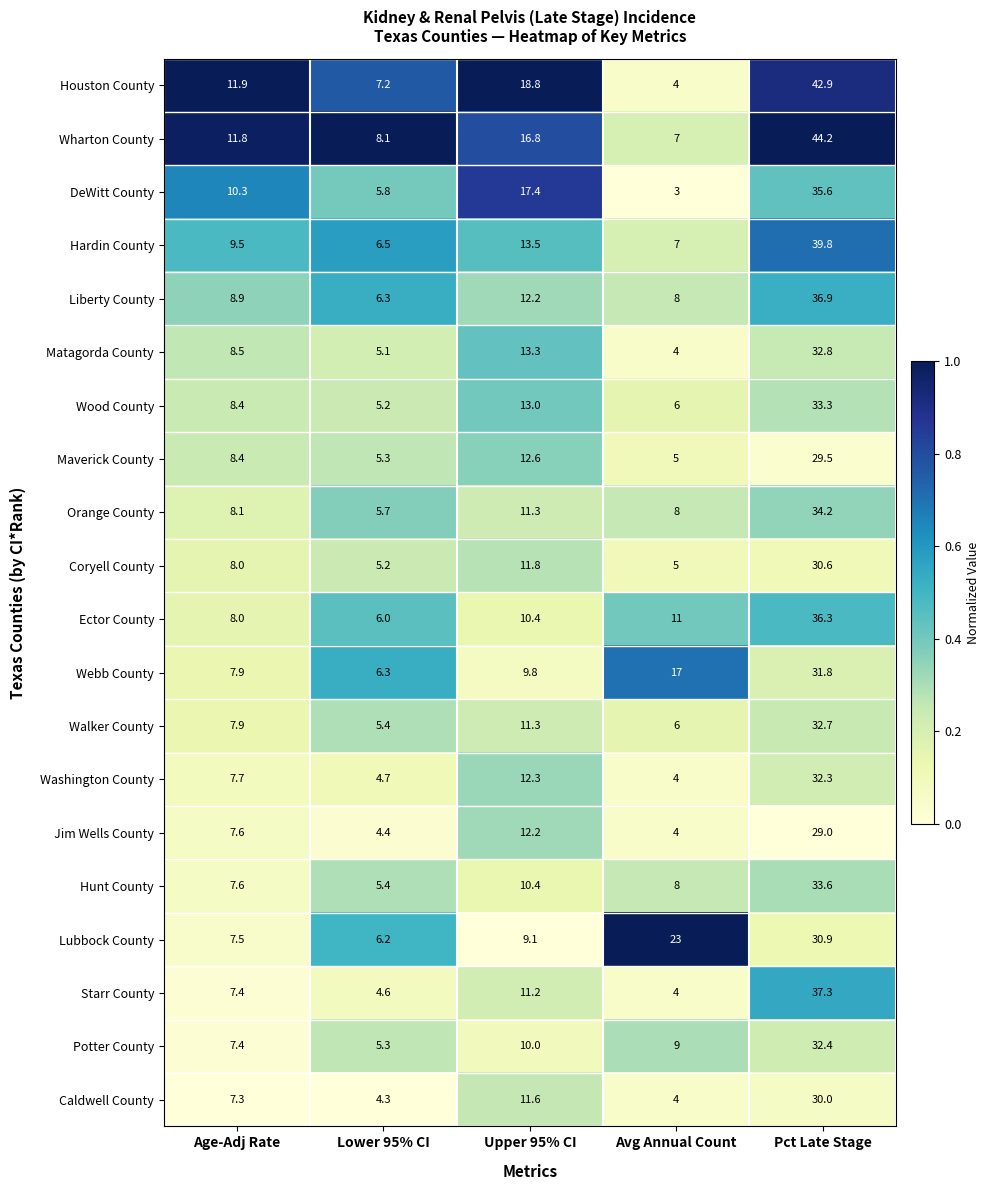

Between Age-Adj Rate and Pct Late Stage, which series saw the biggest shift?

Wharton County